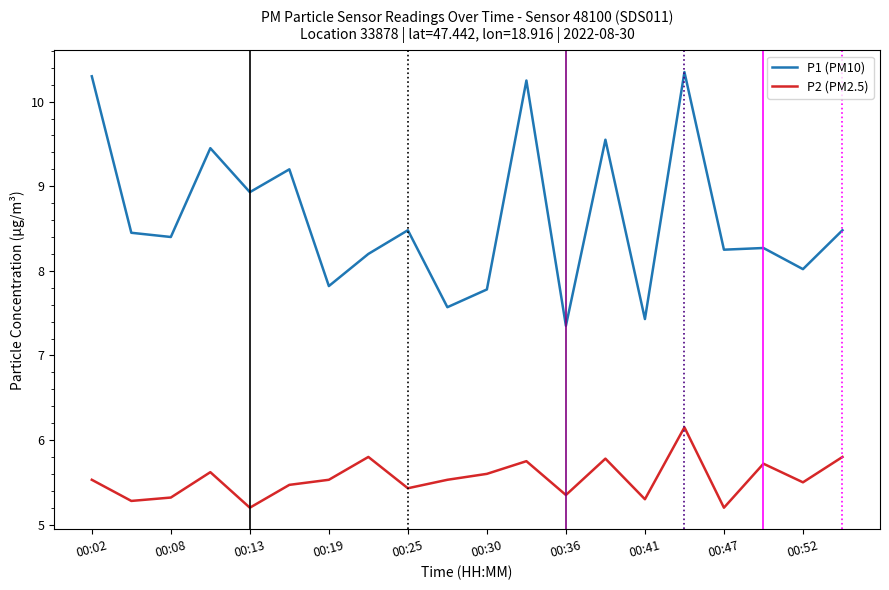

List the series in order of their overall mean, lowest first.

P2 (PM2.5), P1 (PM10)